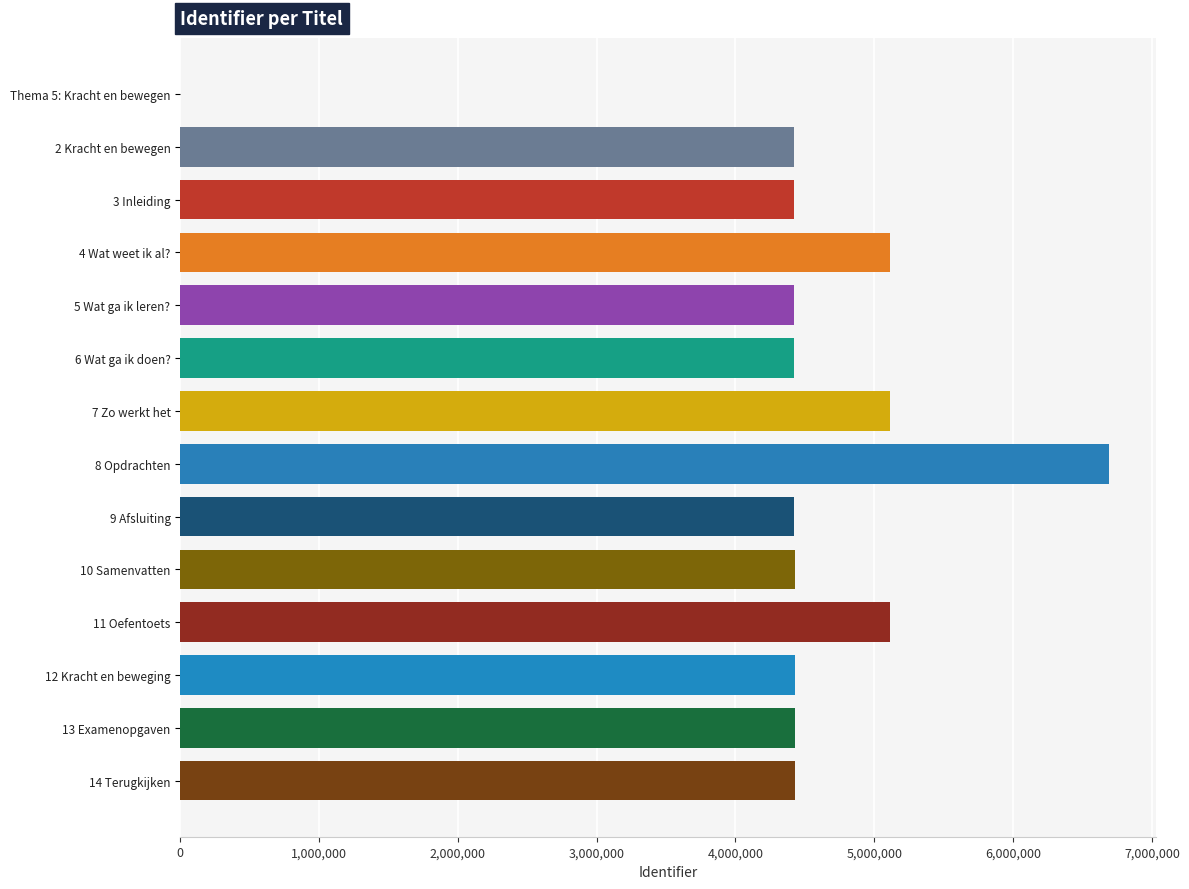

Which label corresponds to the largest value in the chart?

8 Opdrachten